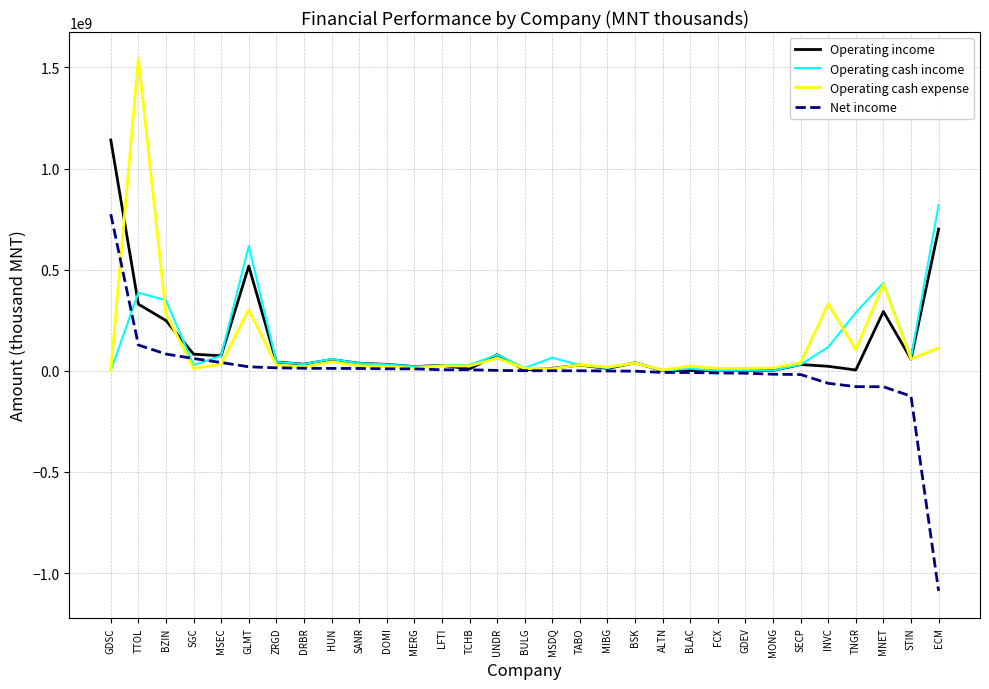

What is the difference between the highest and lowest values at FCX?

22038640.0